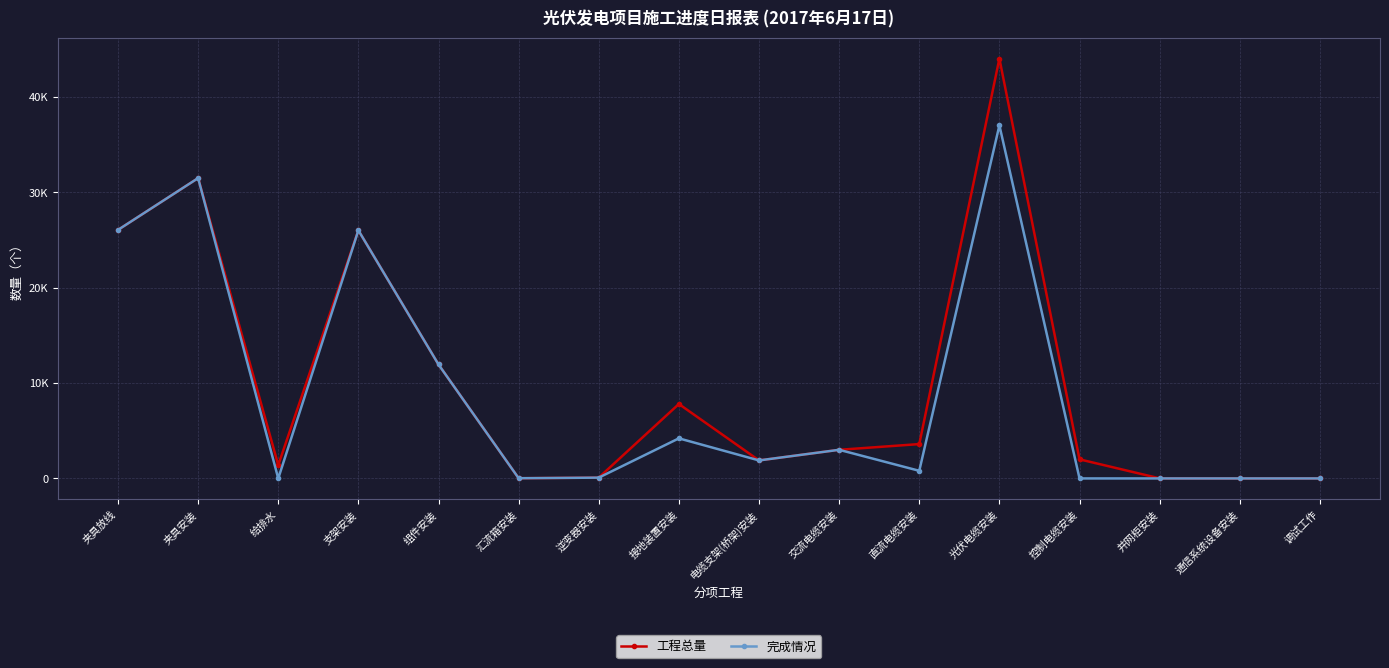

Does the chart have visible grid lines?

Yes